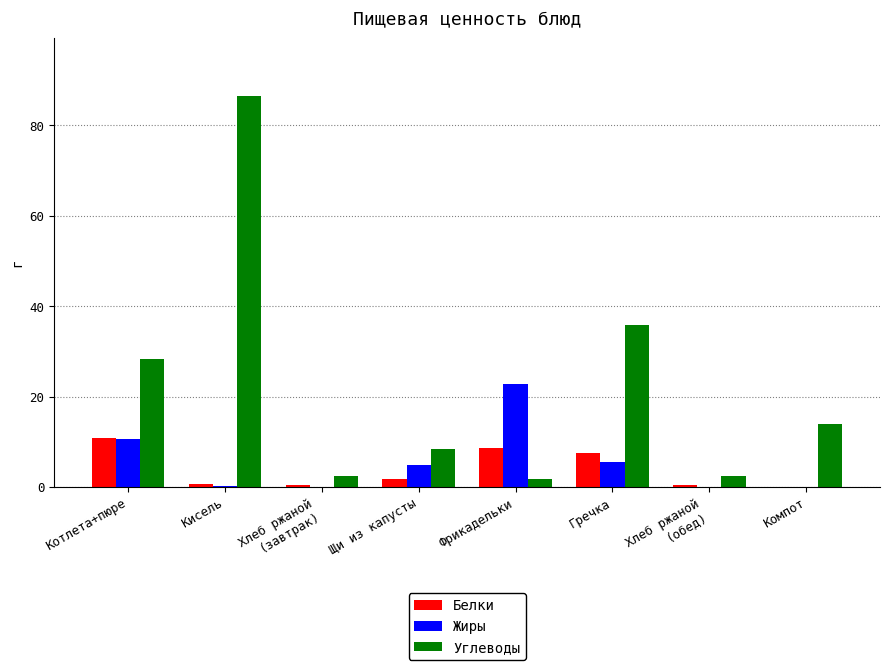

At which category is the sum across all series the highest?

Кисель